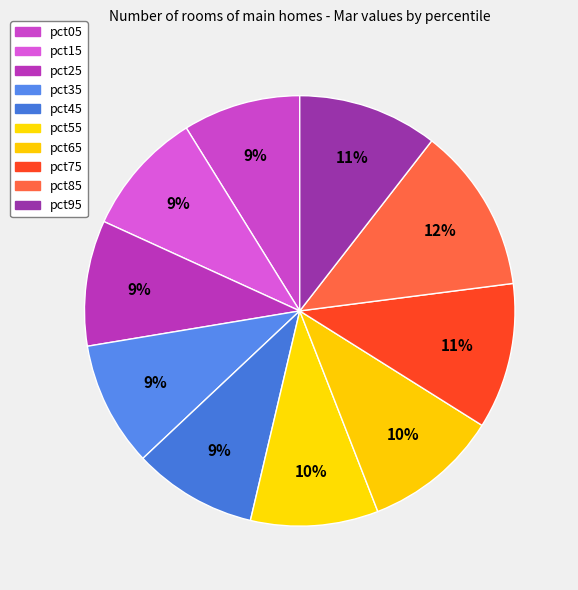

What is the change in value from pct35 to pct65?

+0.1